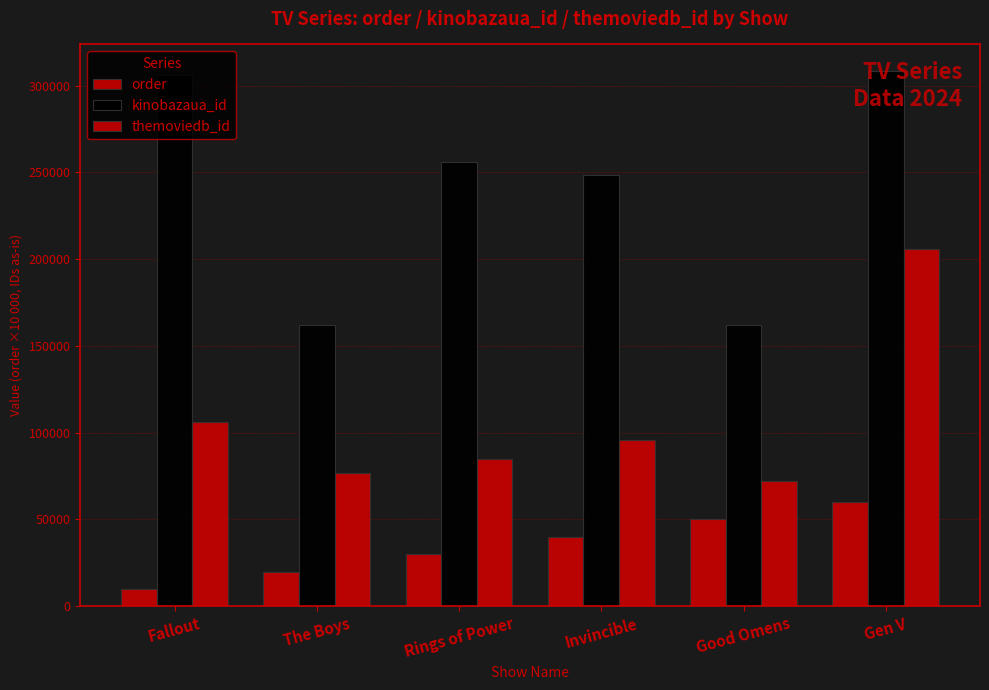

Reading left to right, transcribe all the data shown in this chart.

order: 10000	20000	30000	40000	50000	60000
kinobazaua_id: 306264	162296	256134	248271	162277	308263
themoviedb_id: 106379	76479	84773	95557	71915	205715